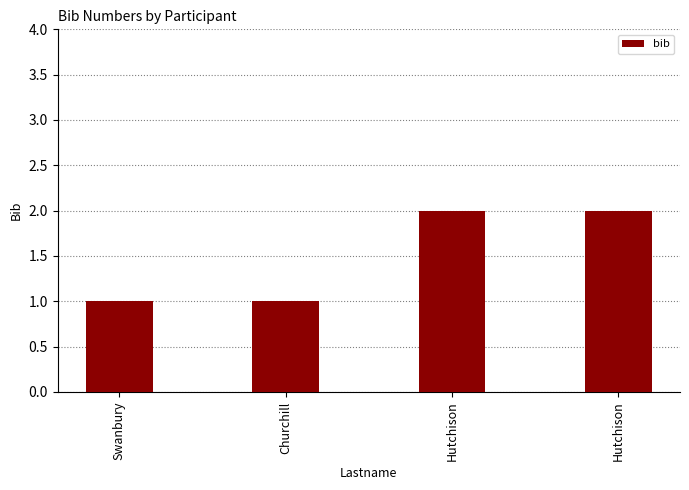

How many distinct data groups are displayed?

1